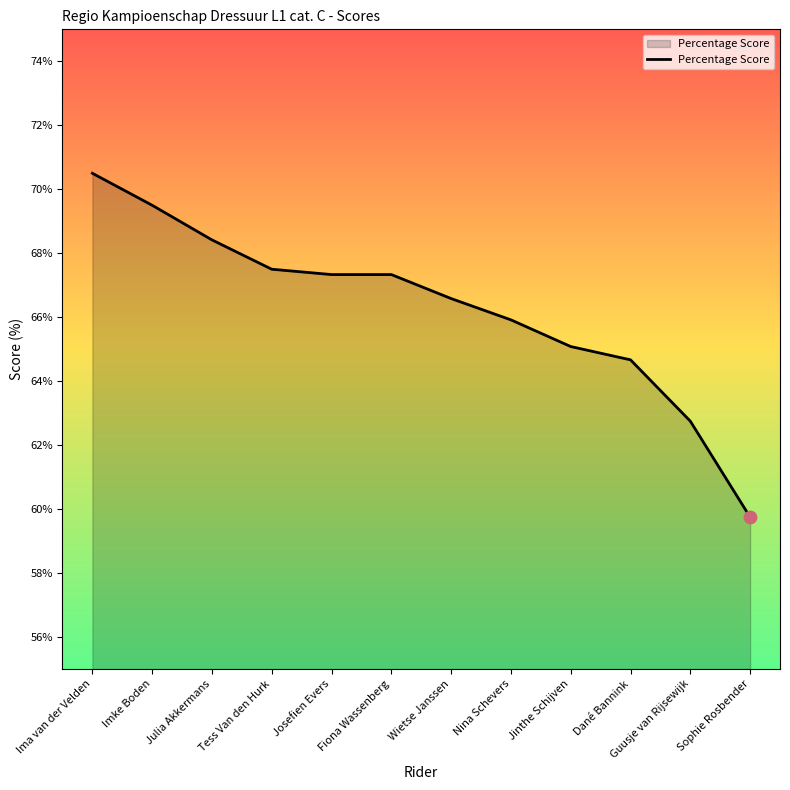

Which has a higher value, Jinthe Schijven or Tess Van den Hurk?

Tess Van den Hurk